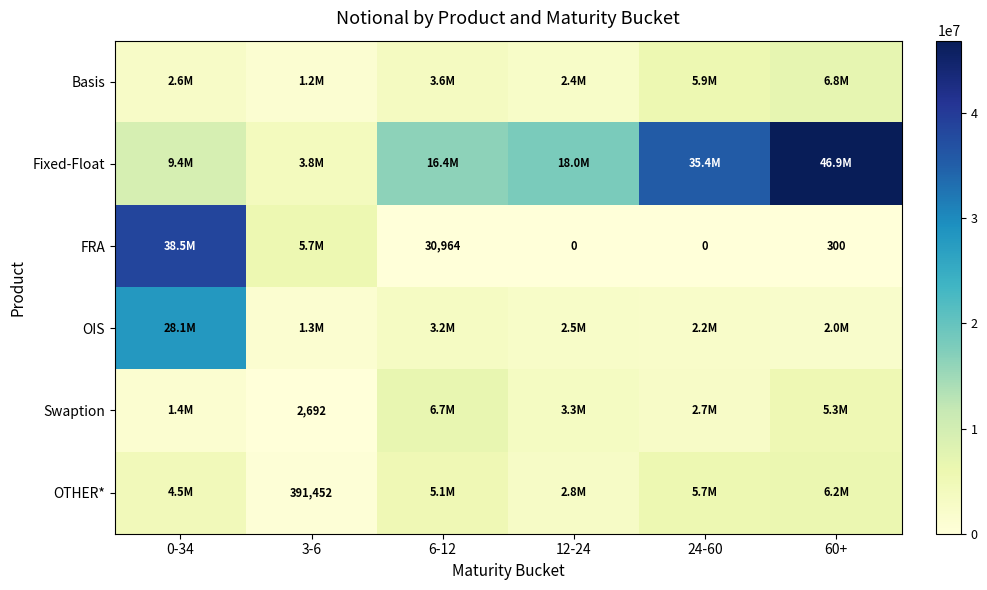

The Swaption series shows 2692 at 3-6. True or false?

True